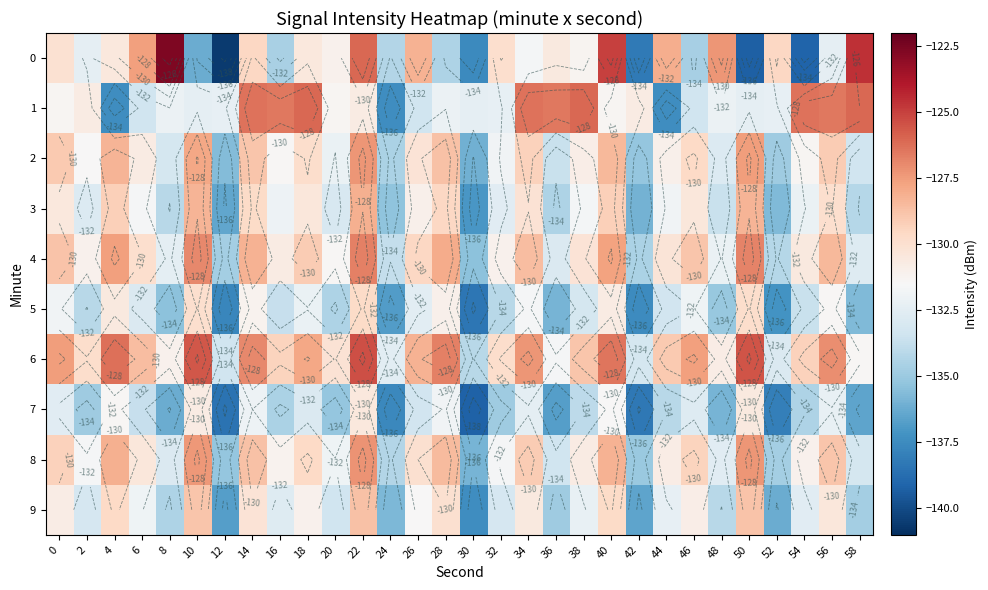

List the series in order of their peak value, lowest first.

7, 5, 9, 3, 2, 8, 4, 1, 6, 0